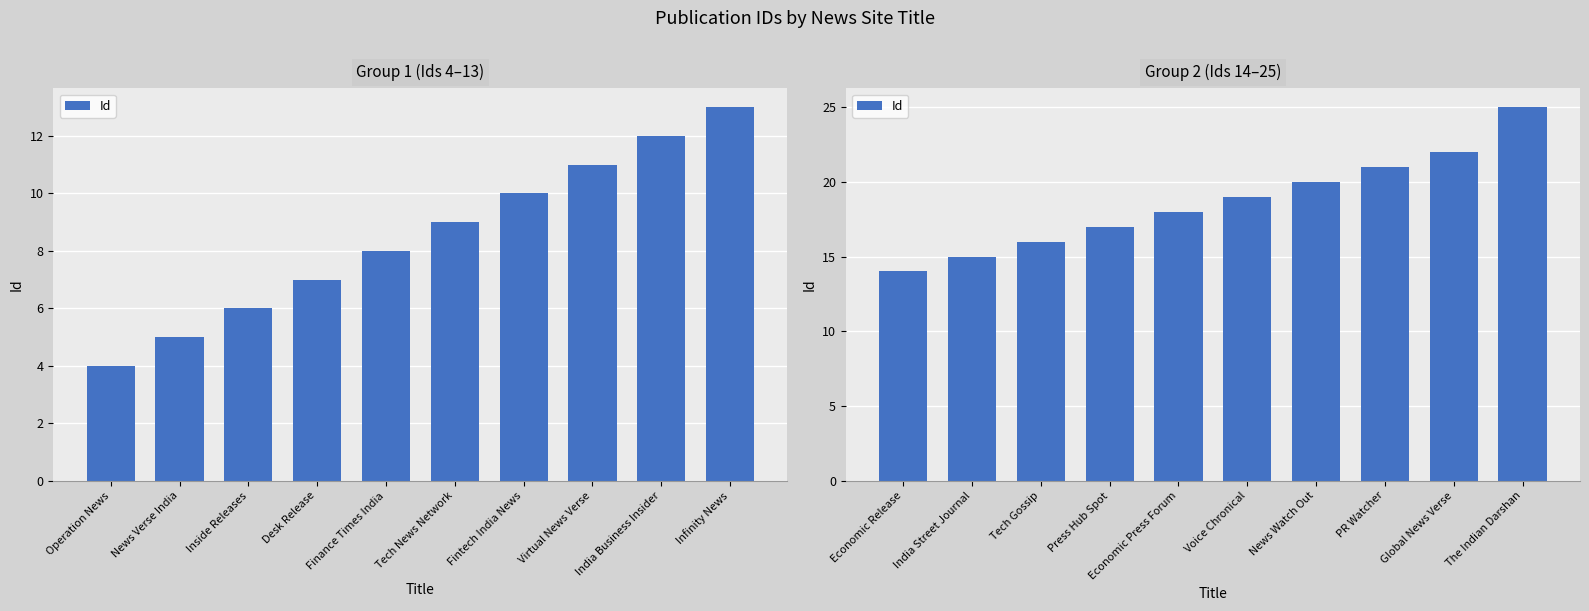

Does the chart contain any negative values?

No